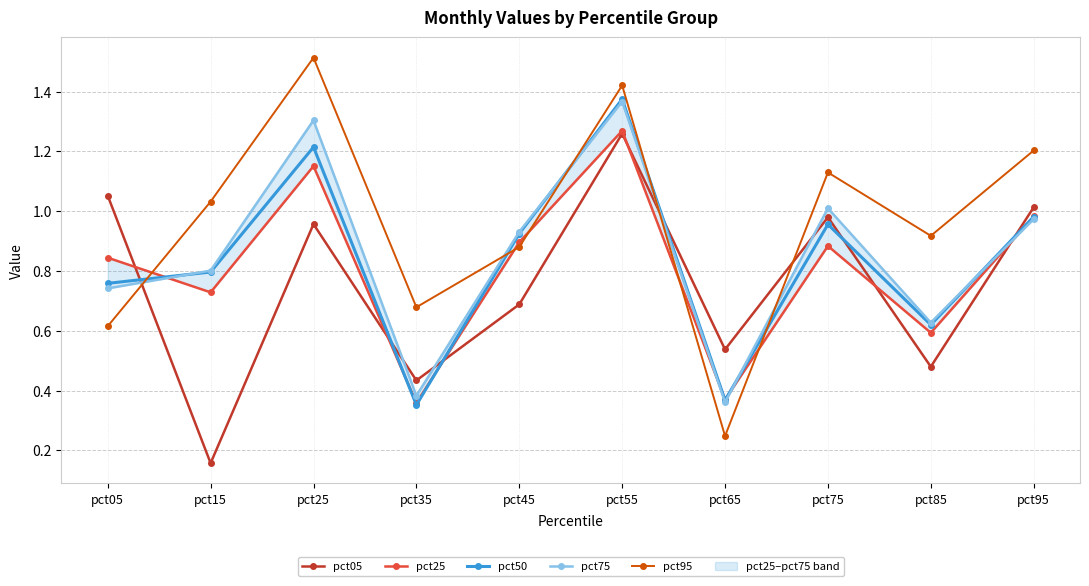

True or false: pct05 and pct75 cross at least once.

True